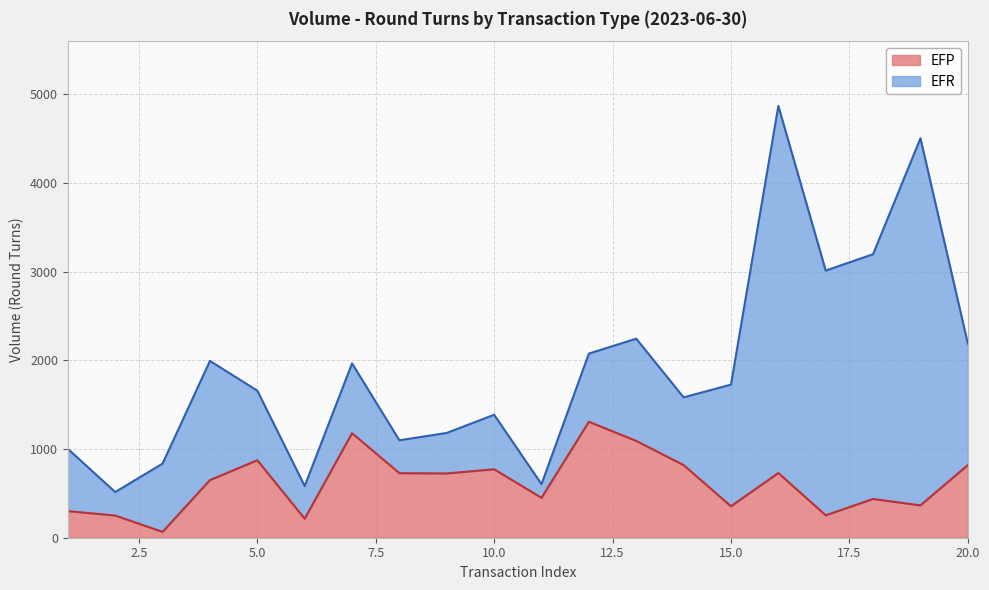

What is the difference between the maximum and minimum values?

1242